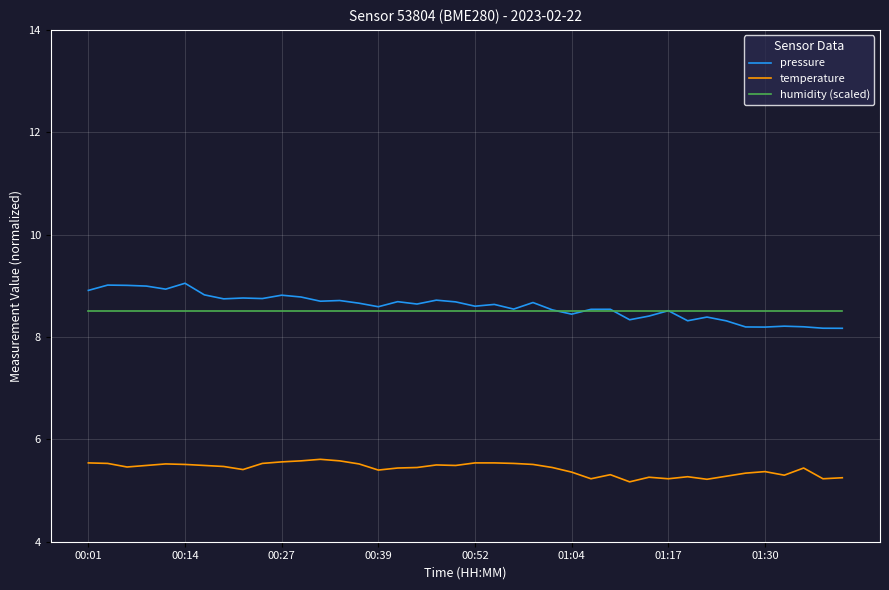

What is the average value of the humidity (scaled) series?

8.5